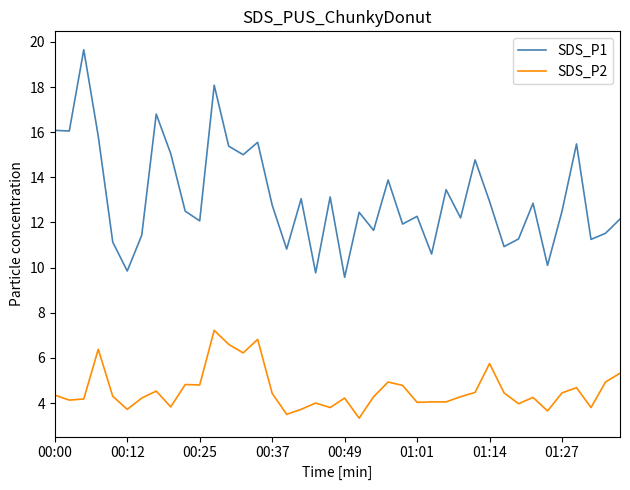

What is the minimum value shown in the chart?

3.3